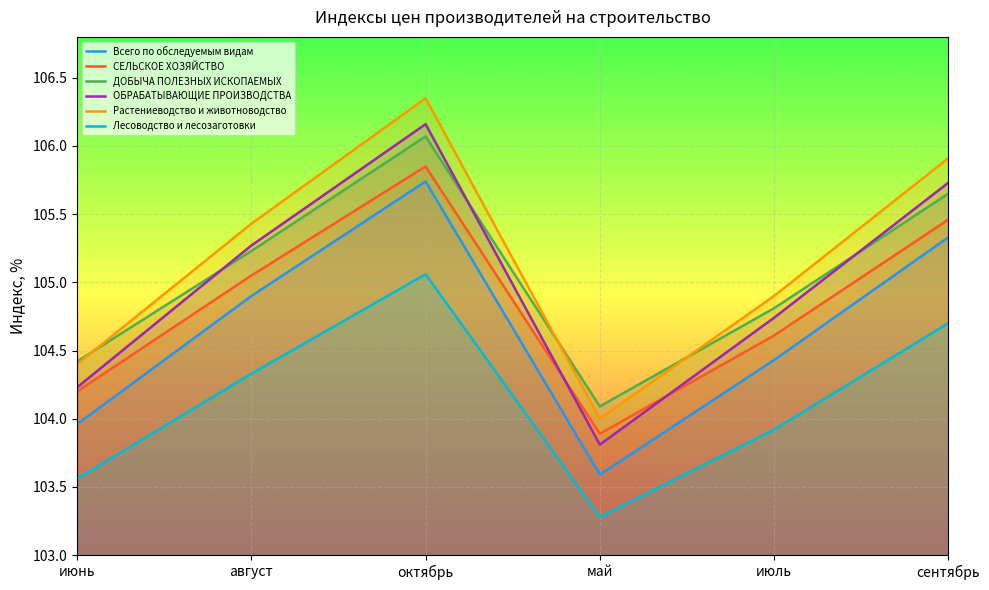

Between июнь and октябрь, which series saw the biggest shift?

Растениеводство и животноводство